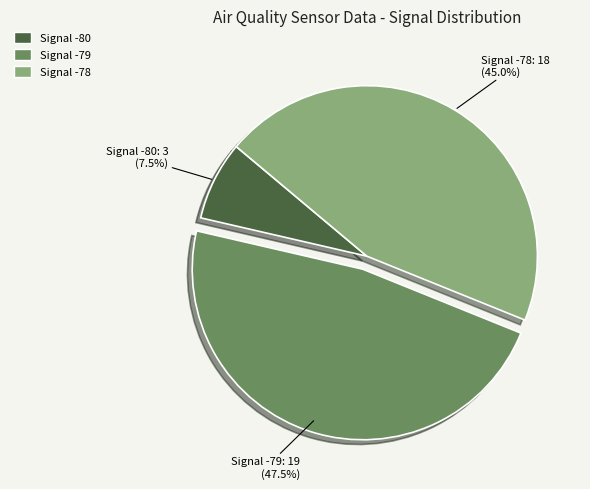

How many segments does this pie chart have?

3